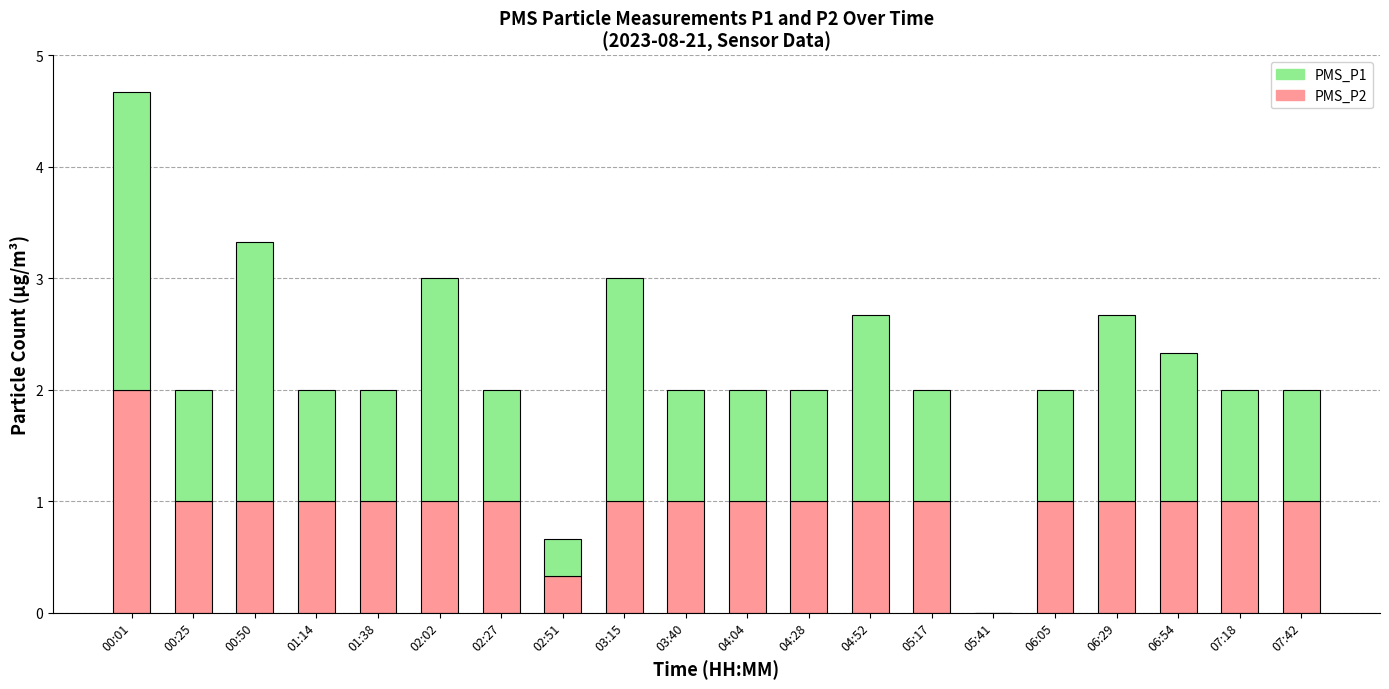

Does the chart contain stacked bars?

Yes